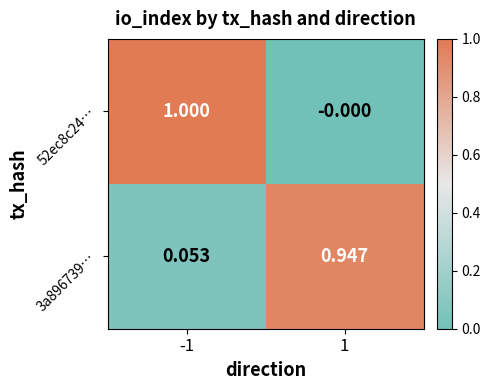

Is the value of 3a896739… at -1 greater than the value of 52ec8c24… at -1?

No